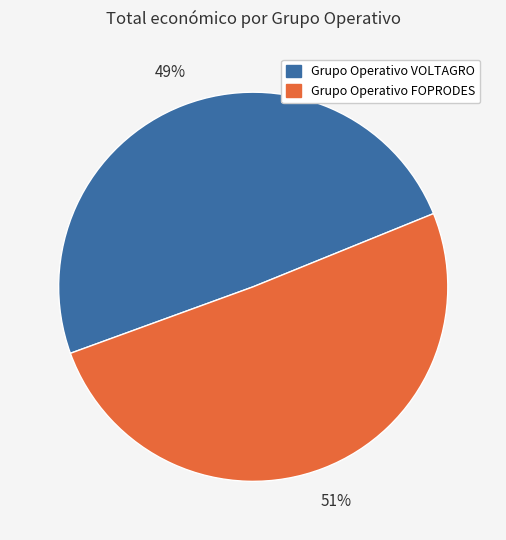

Between Grupo Operativo VOLTAGRO and Grupo Operativo FOPRODES, which is larger?

Grupo Operativo FOPRODES